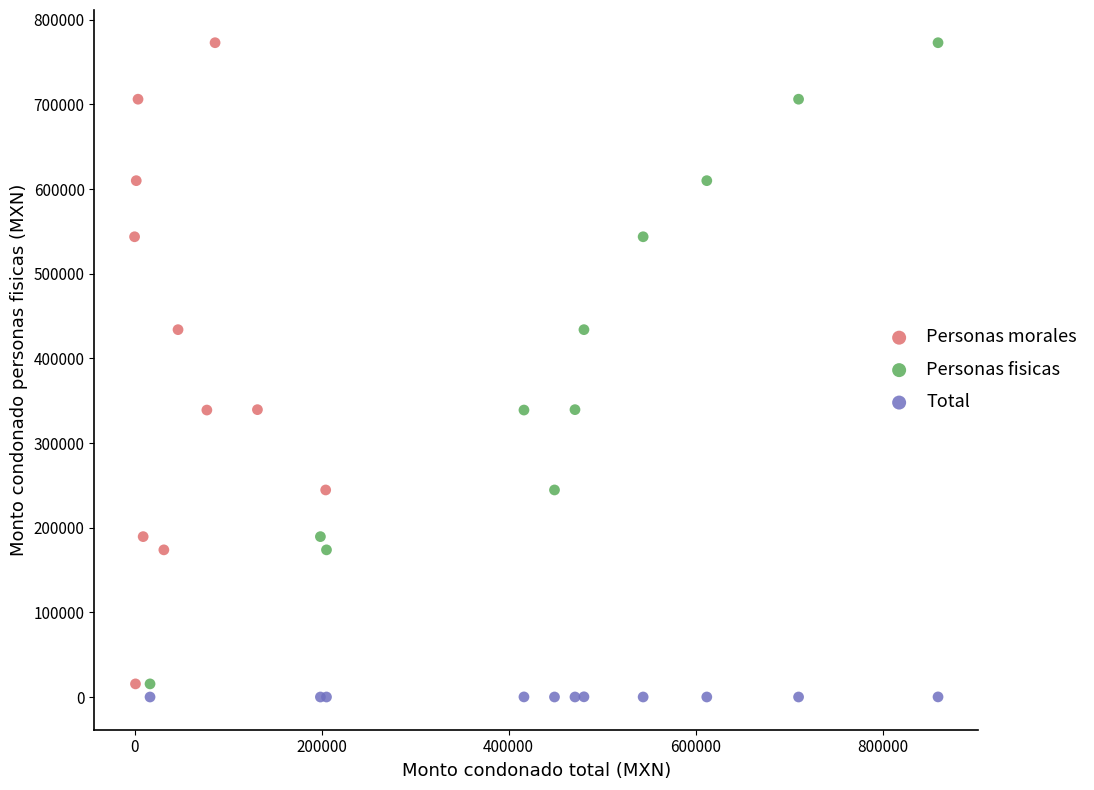

Which series reaches the minimum Y coordinate?

Total